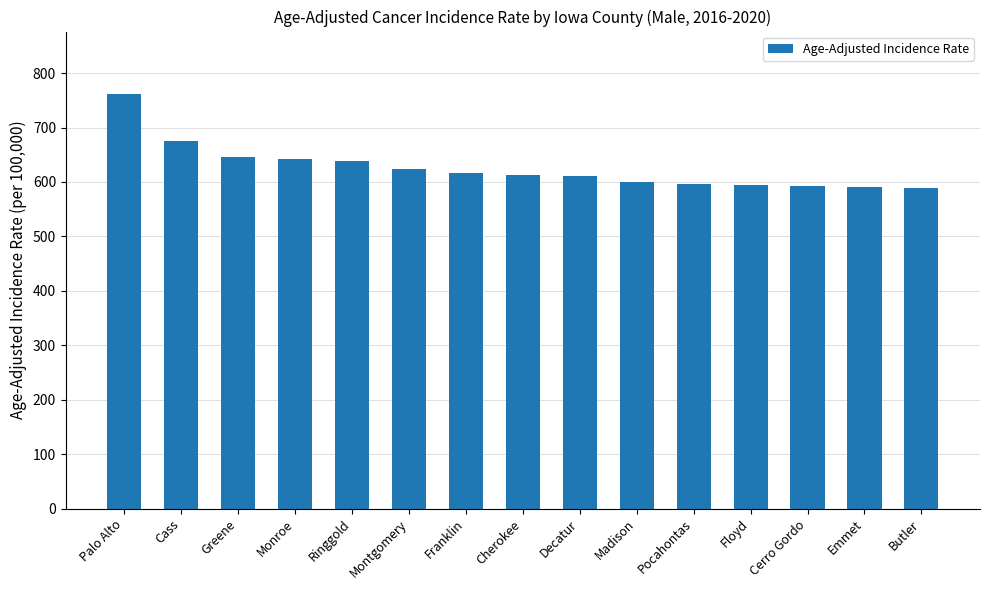

The chart shows a value of 596.6 at Pocahontas. True or false?

True